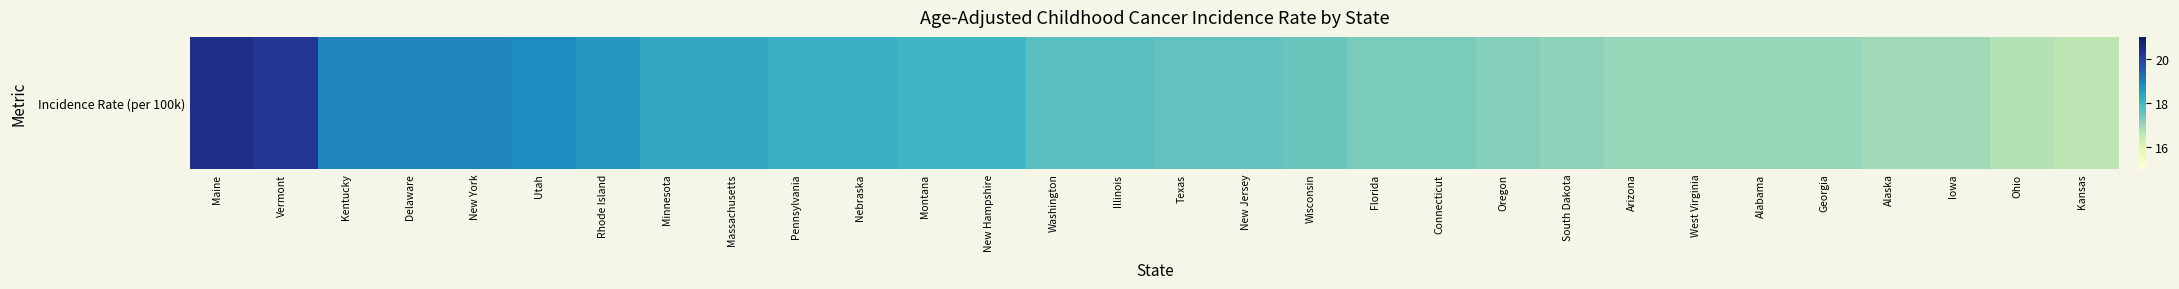

List the labels in order of value, largest first.

Maine, Vermont, Kentucky, Delaware, New York, Utah, Rhode Island, Minnesota, Massachusetts, Pennsylvania, Nebraska, Montana, New Hampshire, Washington, Illinois, Texas, New Jersey, Wisconsin, Florida, Connecticut, Oregon, South Dakota, Arizona, West Virginia, Alabama, Georgia, Alaska, Iowa, Ohio, Kansas